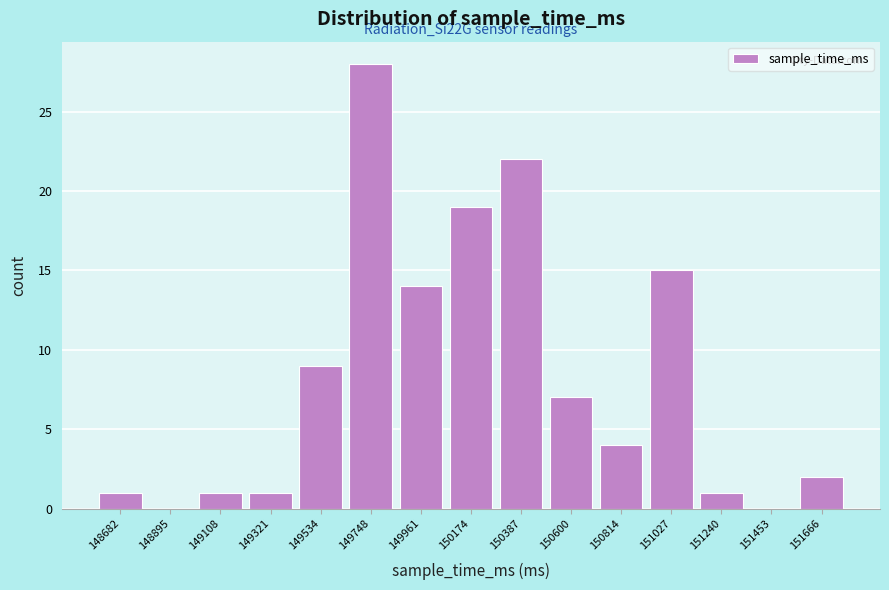

Reading left to right, transcribe all the data shown in this chart.

148682=1	148895=0	149108=1	149321=1	149534=9	149748=28	149961=14	150174=19	150387=22	150600=7	150814=4	151027=15	151240=1	151453=0	151666=2